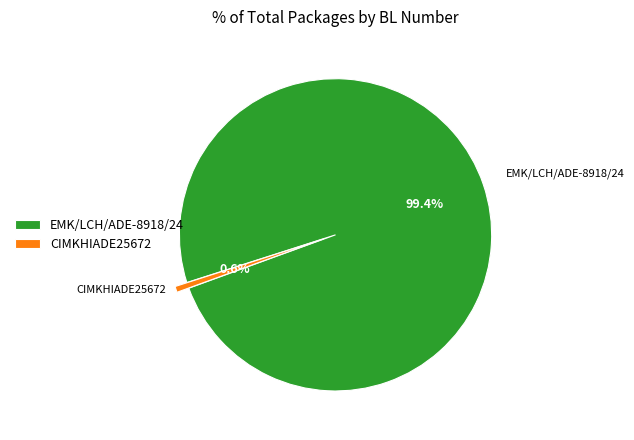

Does any single category account for the majority?

Yes